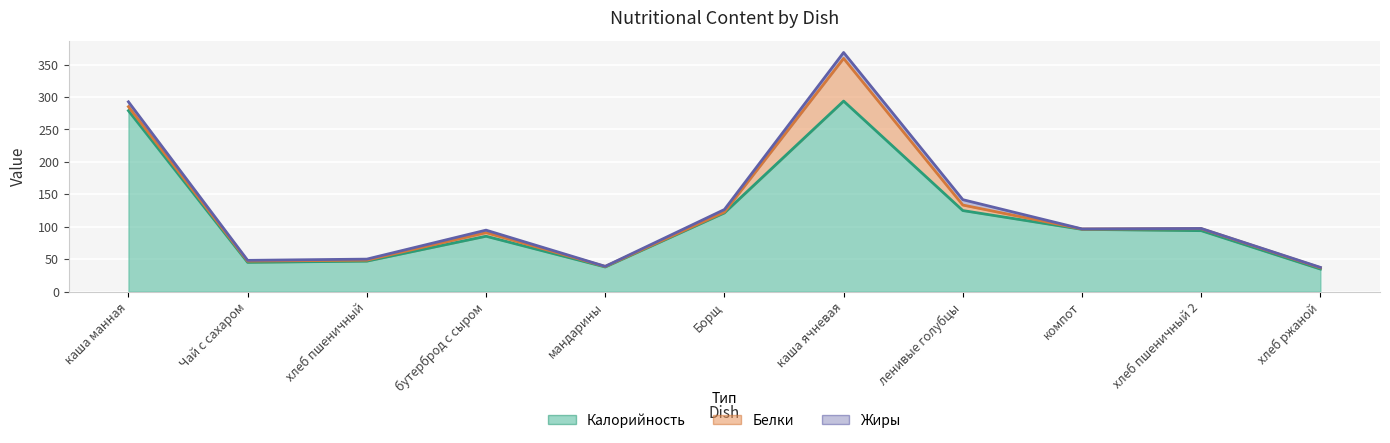

Is it true that Калорийность equals 47.0 at хлеб пшеничный?

True